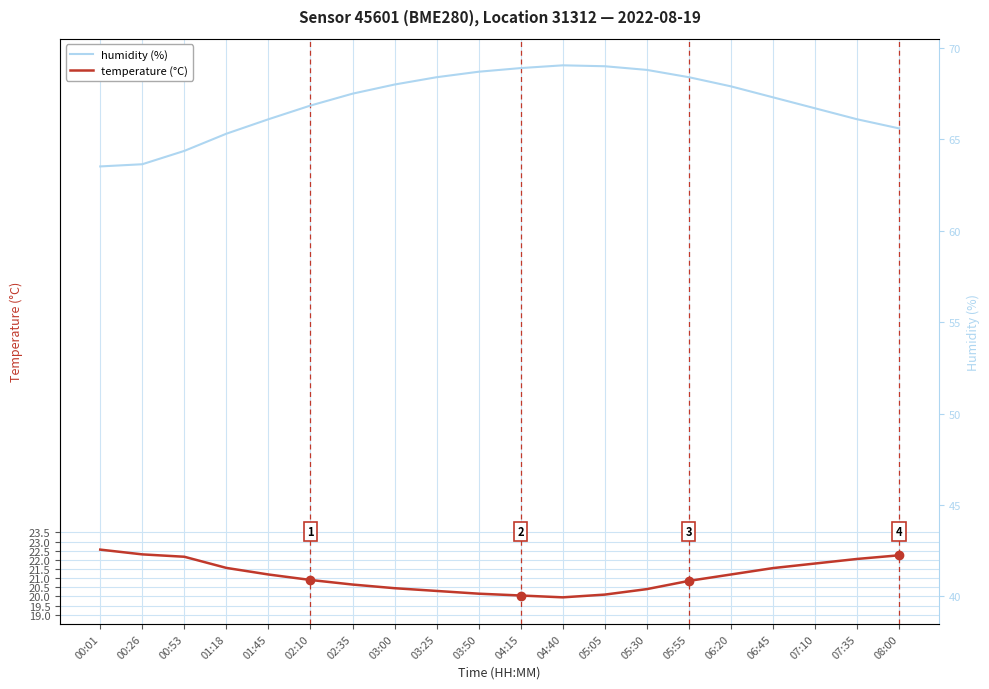

What is the average value of the humidity (%) series?

47.0